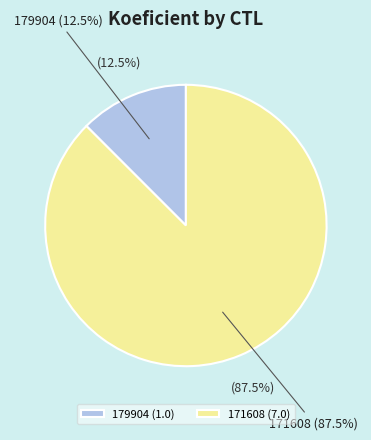

Is it true that 179904 is 12% of the pie?

True